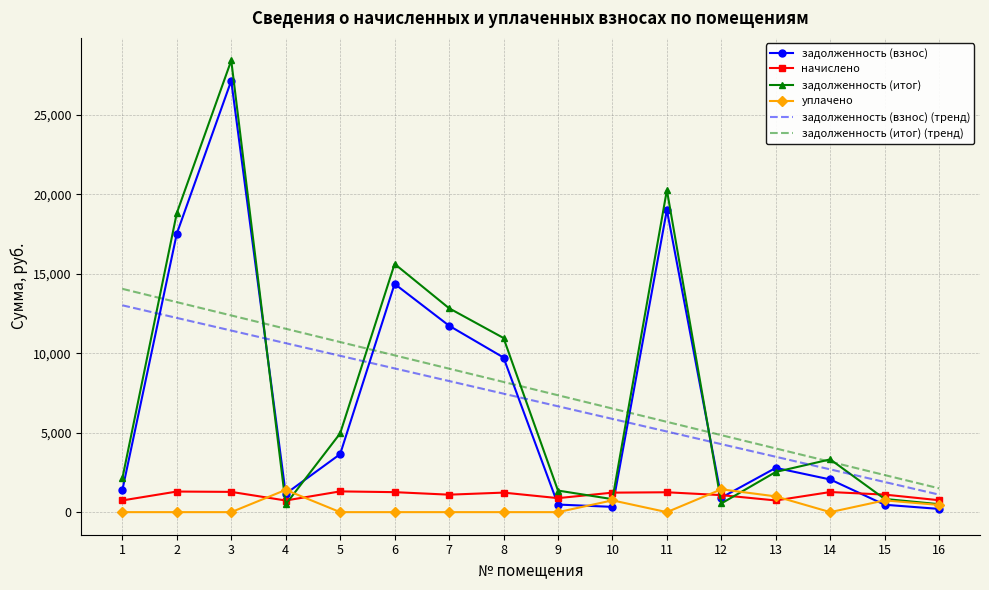

At which category is the sum across all series the highest?

3